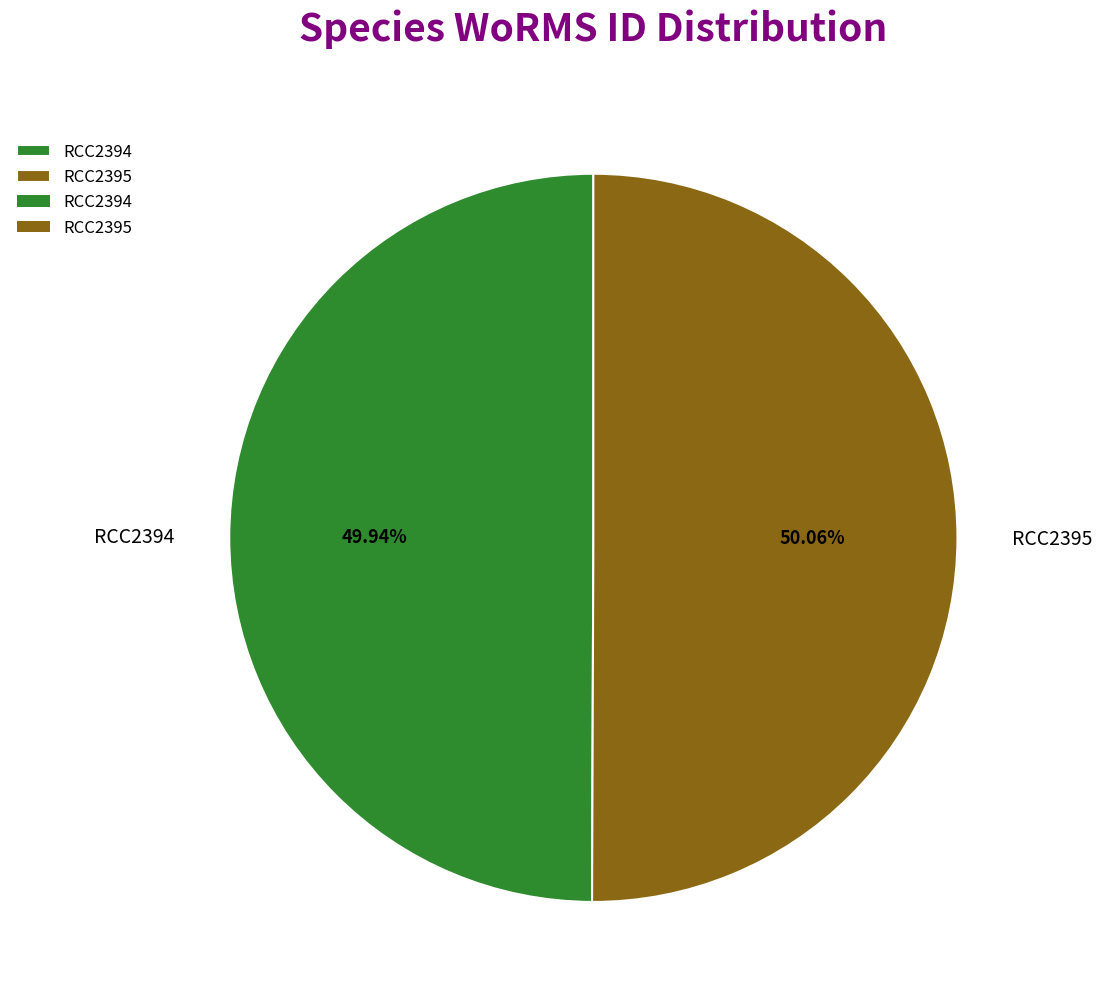

How many segments does this pie chart have?

2